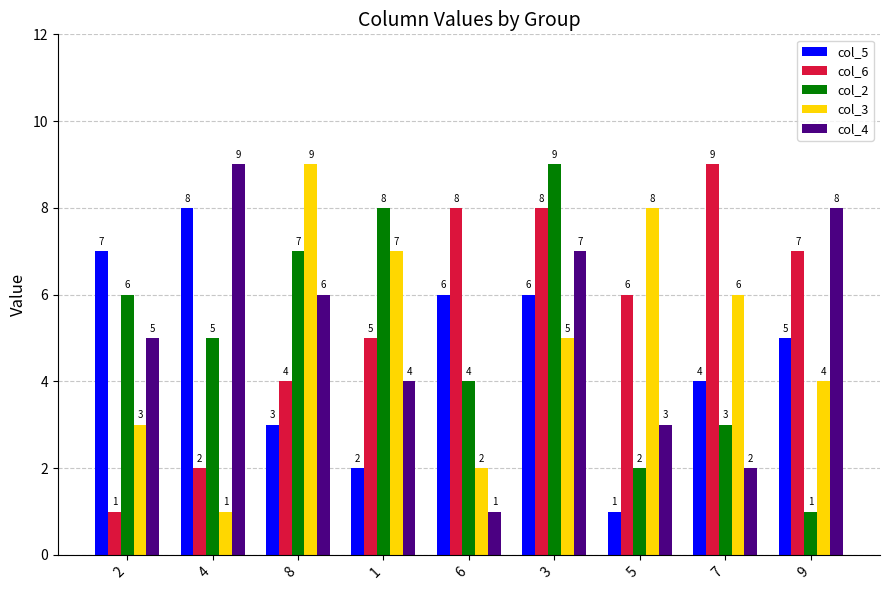

Between 8 and 9, which series saw the biggest shift?

col_2